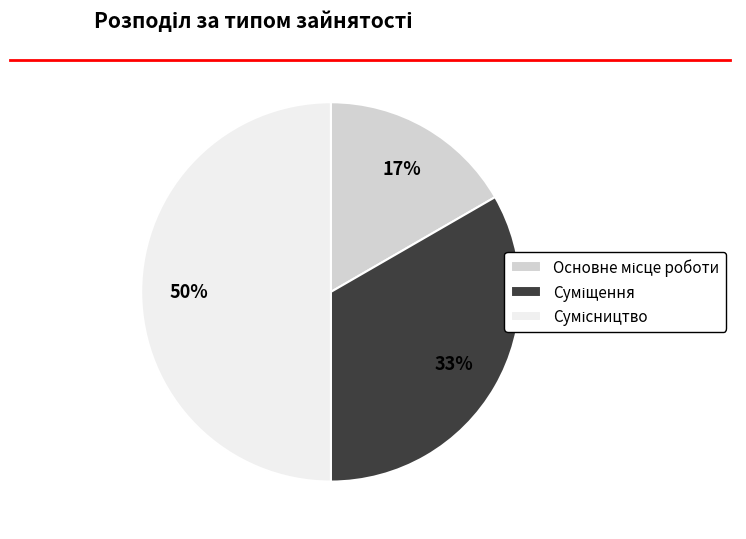

To the nearest percent, what is the difference between the largest and smallest slice percentages?

33%